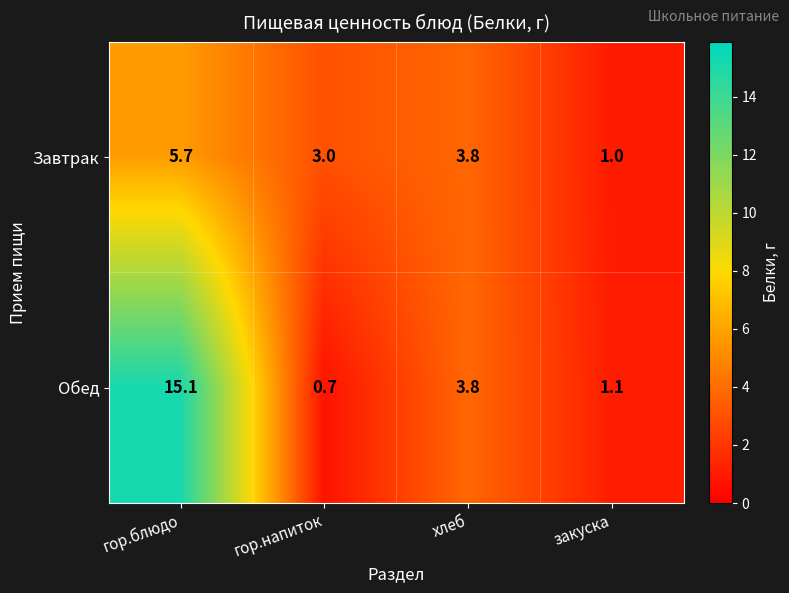

Which series changed the most between гор.блюдо and гор.напиток?

Обед